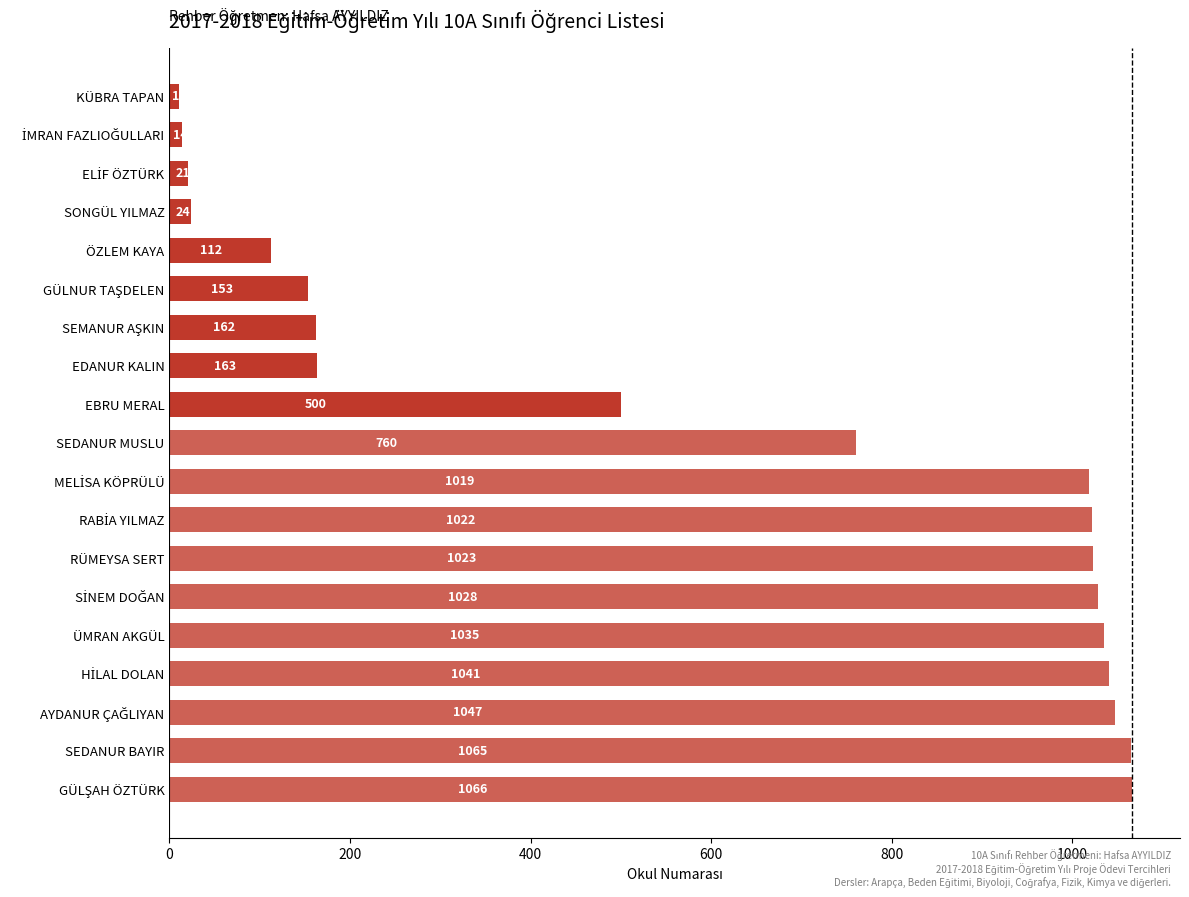

What position from the bottom is ÜMRAN AKGÜL?

5